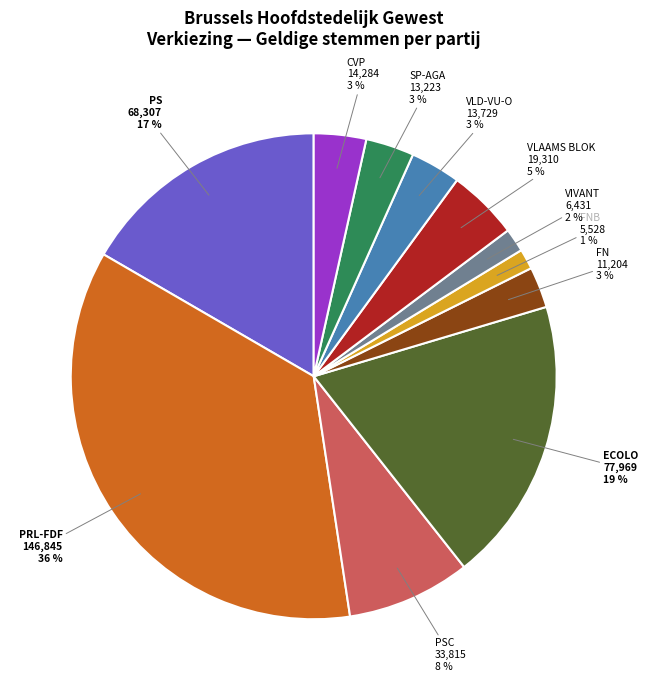

How many slices are in this pie chart?

11